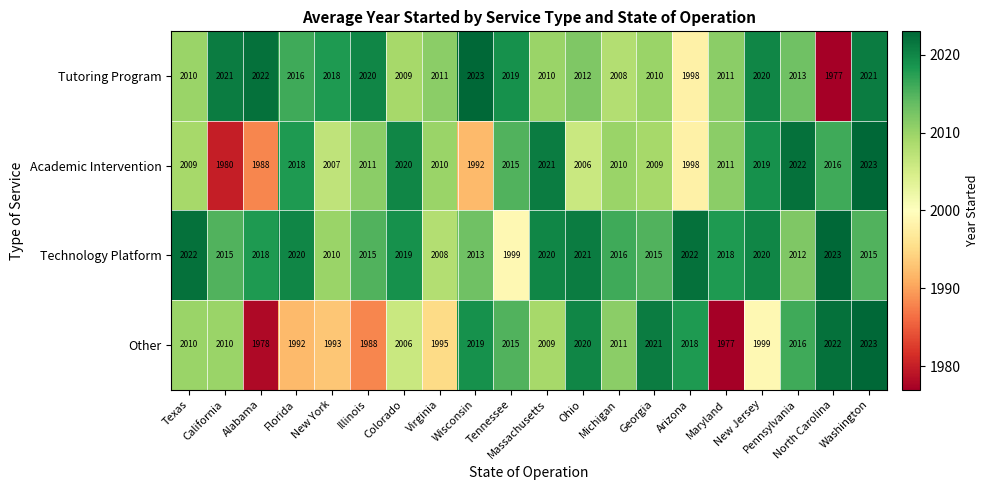

At Michigan, list the series in order from smallest to largest.

Tutoring Program, Academic Intervention, Other, Technology Platform